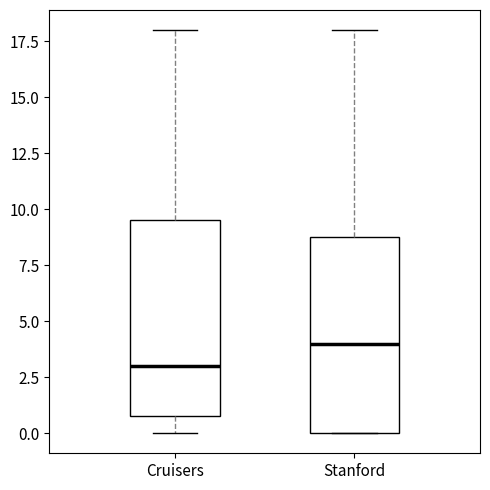

Which box's median line is the highest?

Stanford